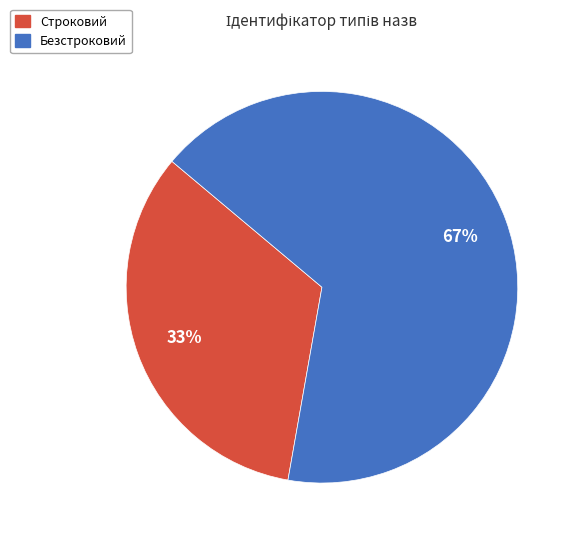

The Строковий slice represents 25% of the pie. True or false?

False